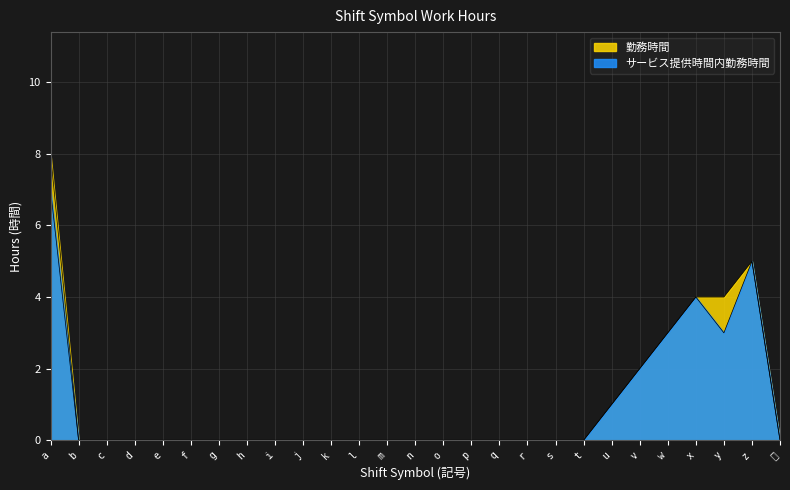

List the series in order of their peak value, highest first.

勤務時間, サービス提供時間内勤務時間